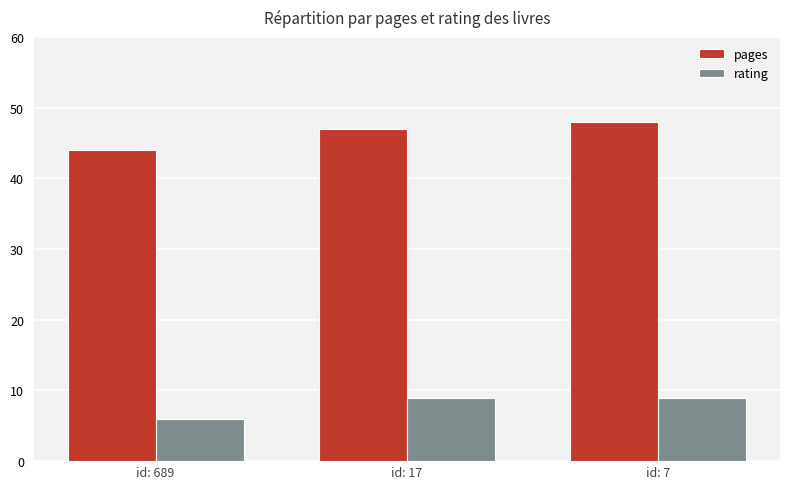

What is the average value of the pages series?

46